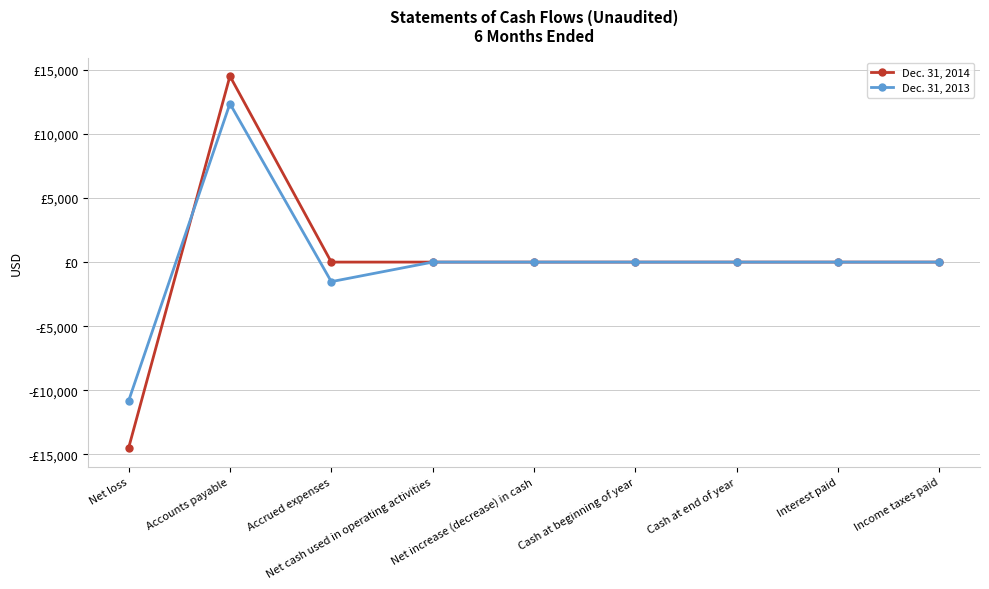

Rank the series at Net cash used in operating activities from lowest to highest value.

Dec. 31, 2014, Dec. 31, 2013